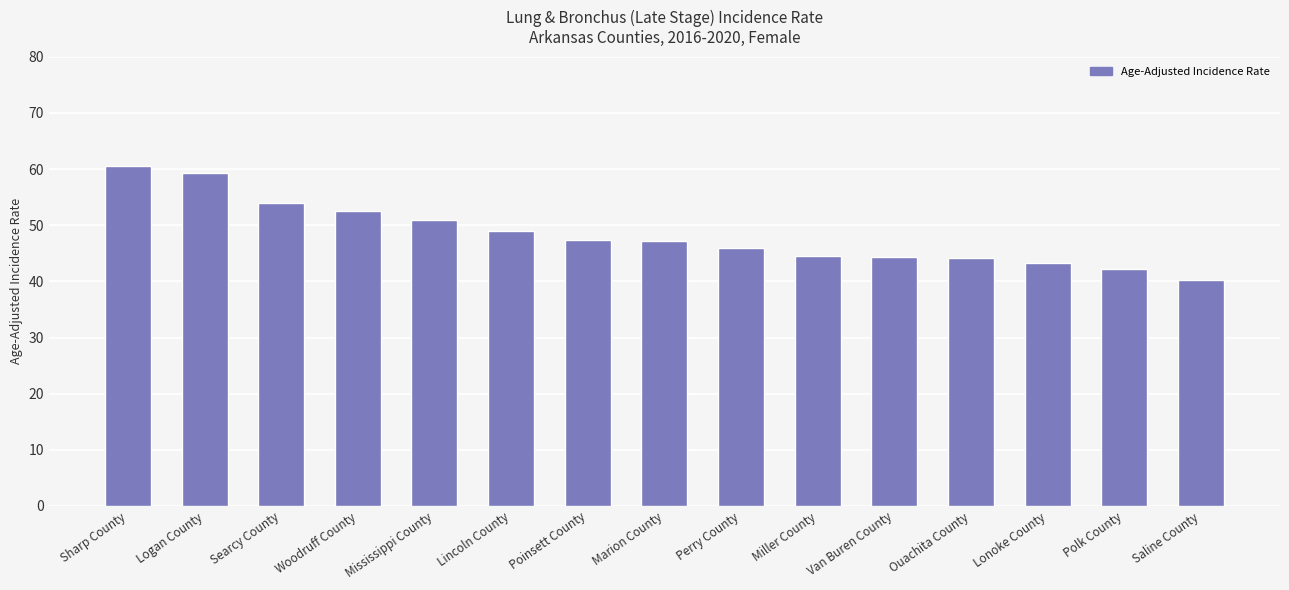

Between Woodruff County and Saline County, which is larger?

Woodruff County